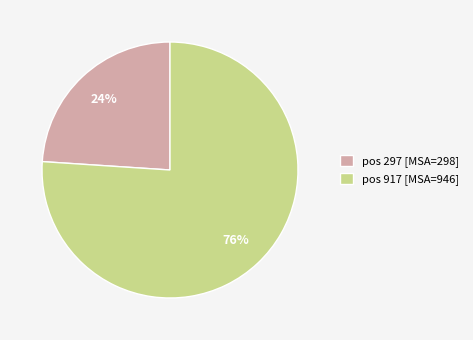

To the nearest percent, what is the average slice percentage?

50%